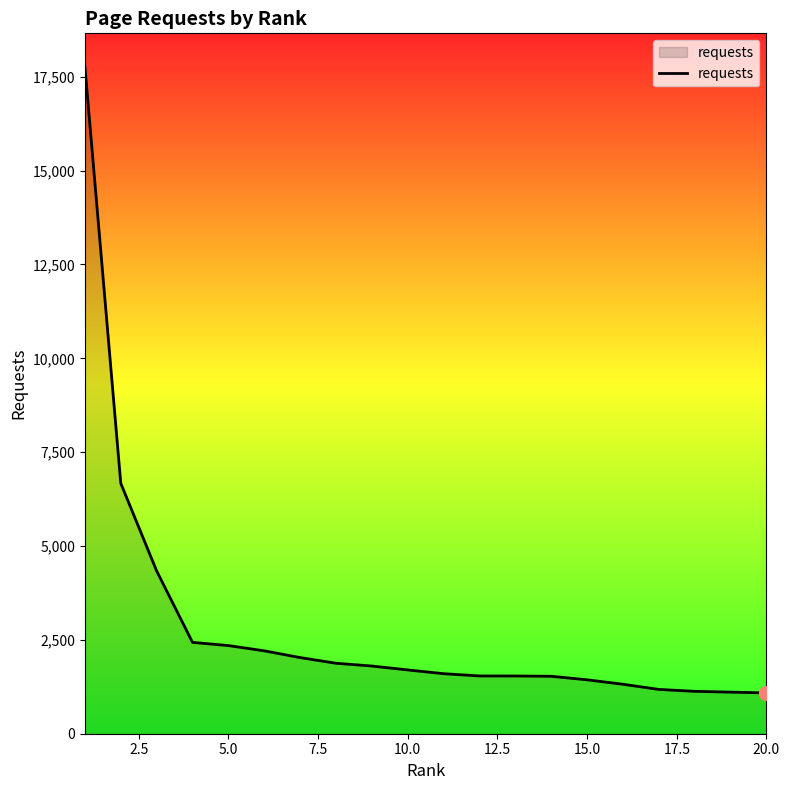

What is the smallest value displayed?

1087